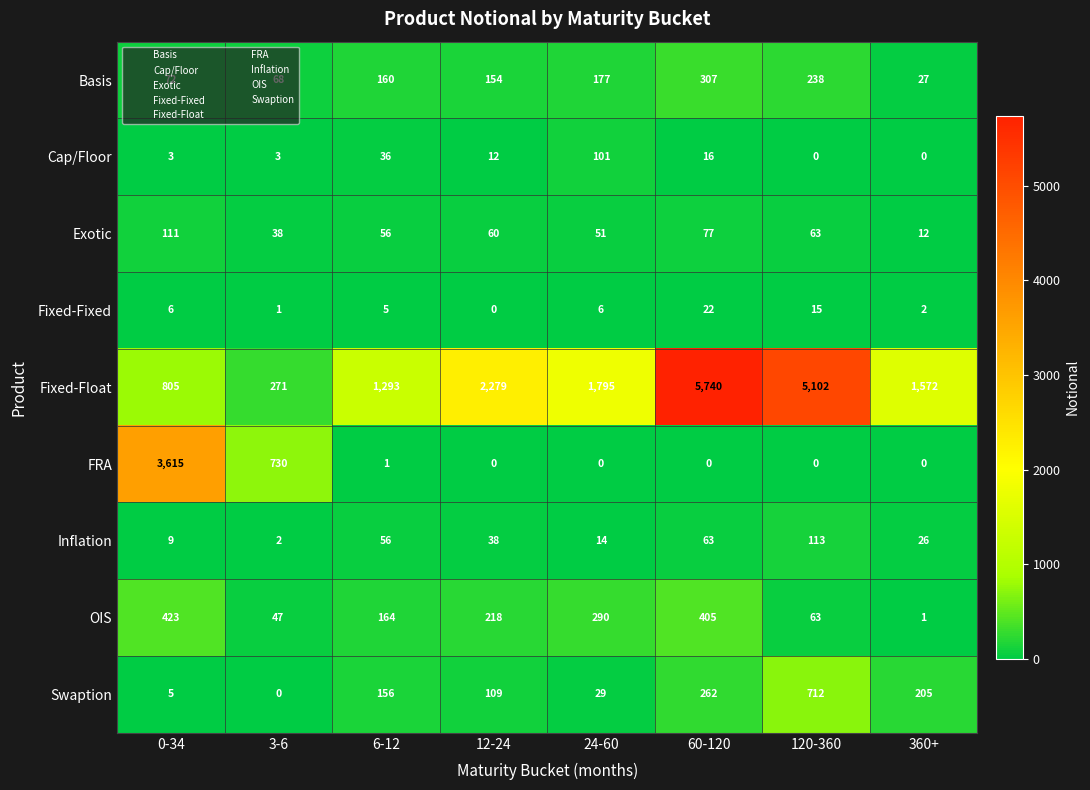

What is the approximate value of Basis at 360+, to the nearest 5?

25